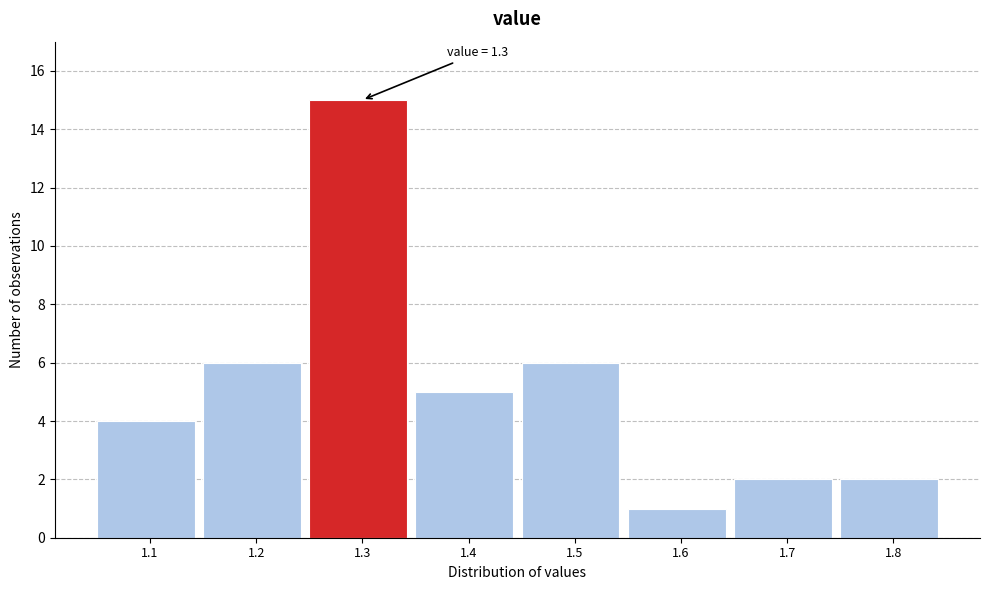

Which range on the x-axis has the tallest bar?

1.25 to 1.35